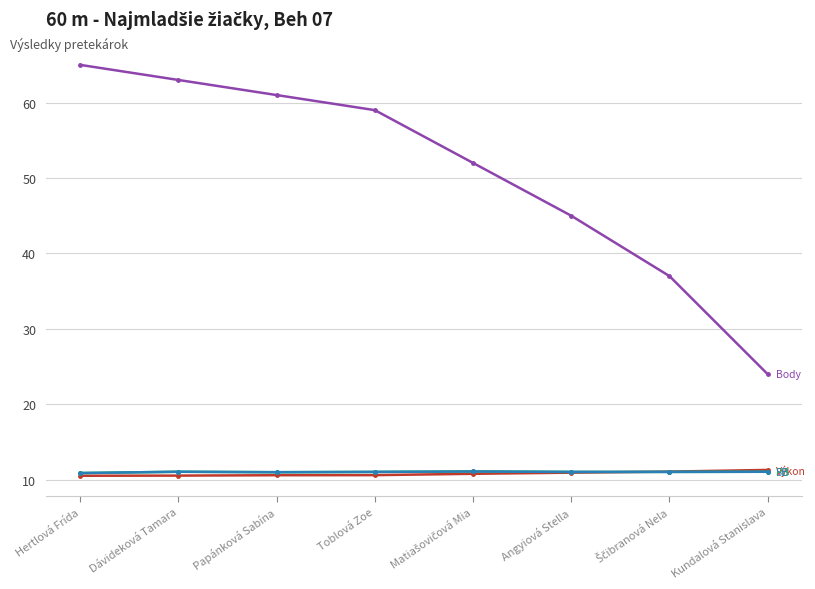

Does the chart have visible grid lines?

Yes